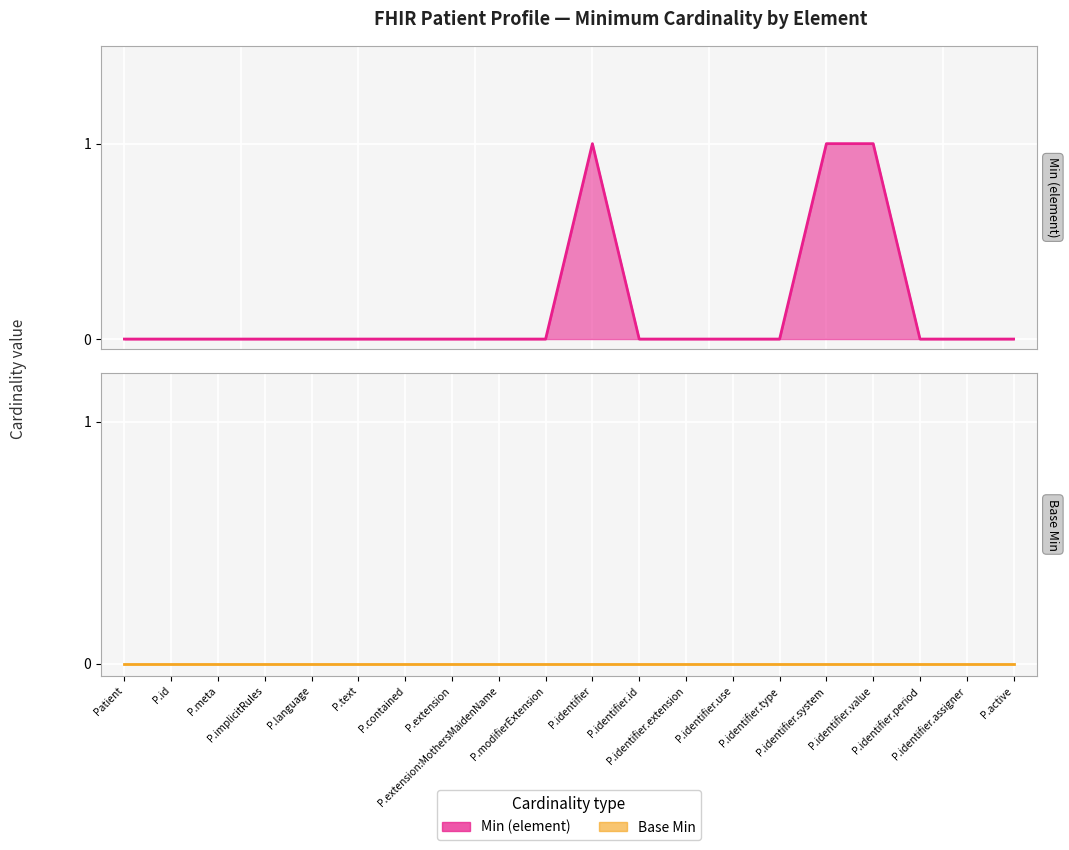

At which category does the data reach its first local peak?

P.identifier